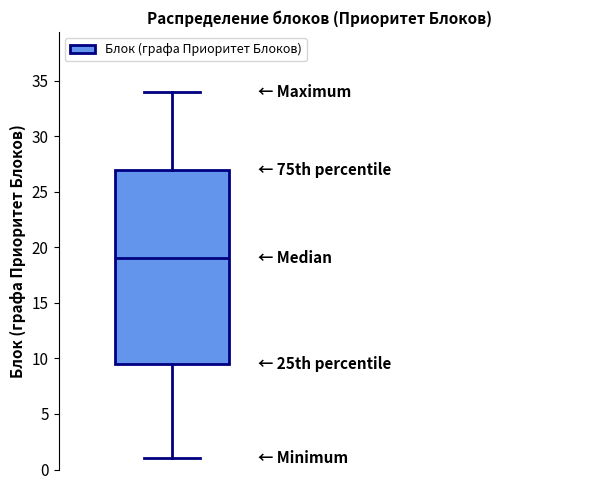

Read this box plot against the y-axis: the position of the median line, the range covered by the box, and the ends of both whiskers. The values are not printed on the chart, so give them approximately, as read against the axis.

median 19.0, box 9.5 to 27.0, whiskers 1.0 to 34.0